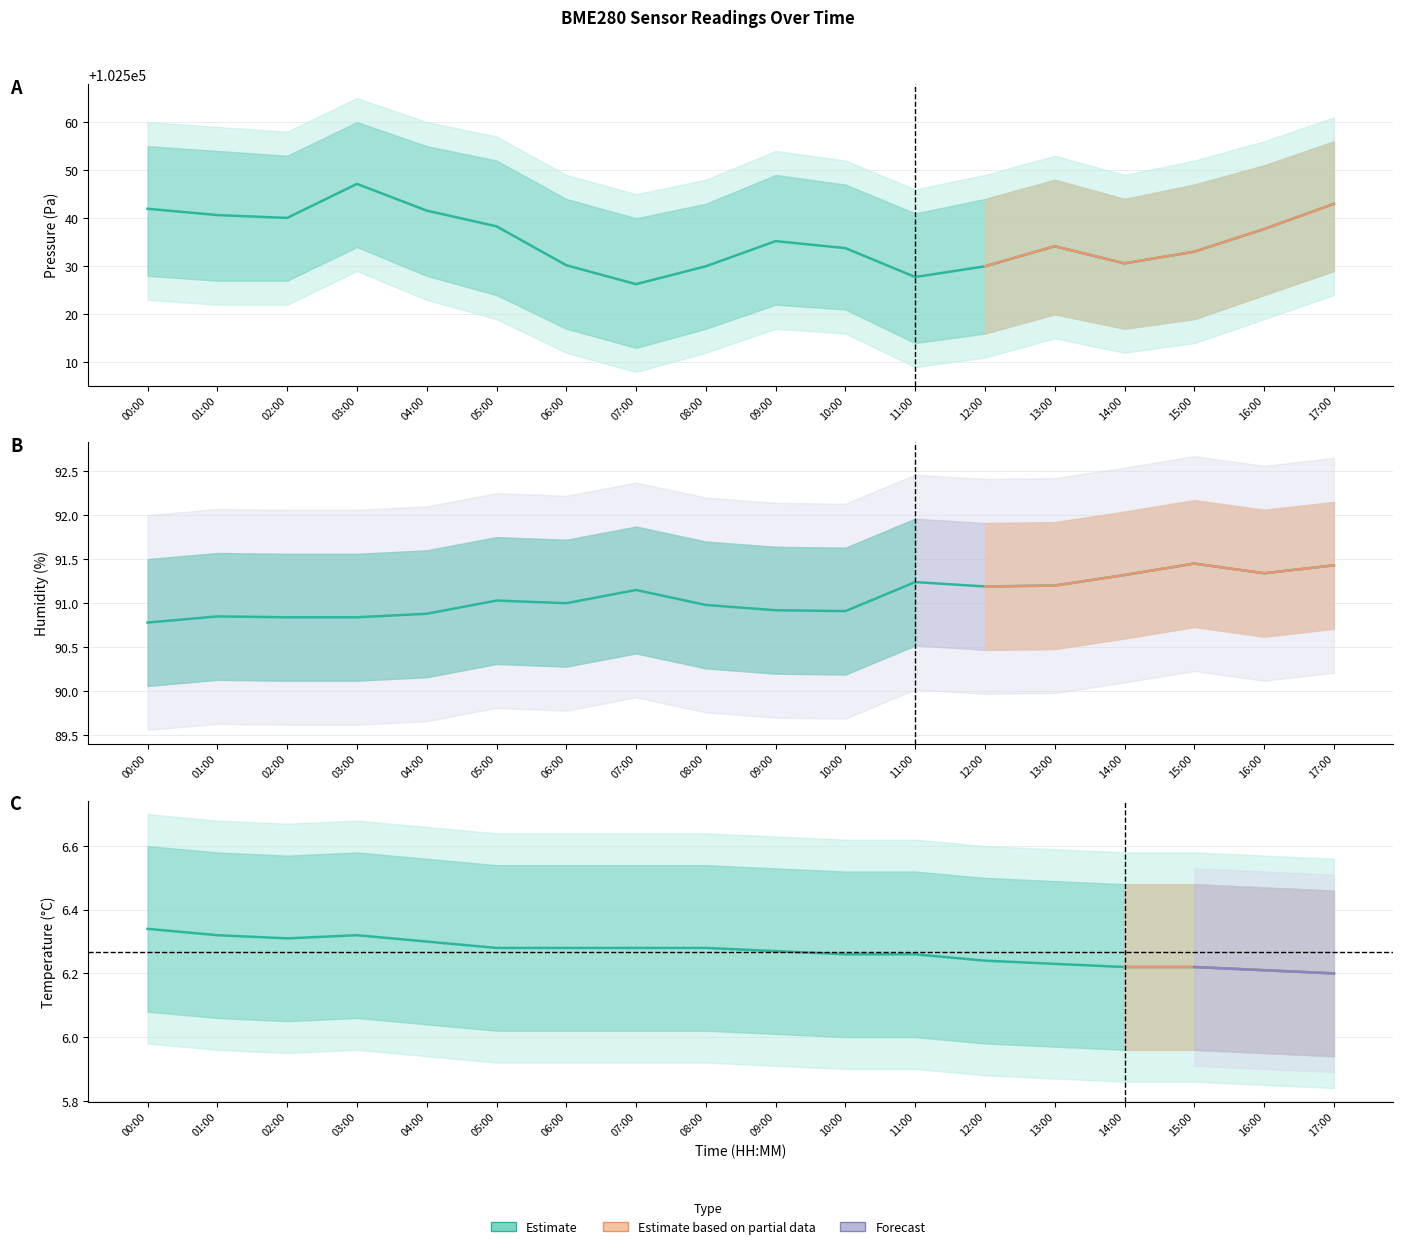

Where is temperature nearest to the value 6?

17:00